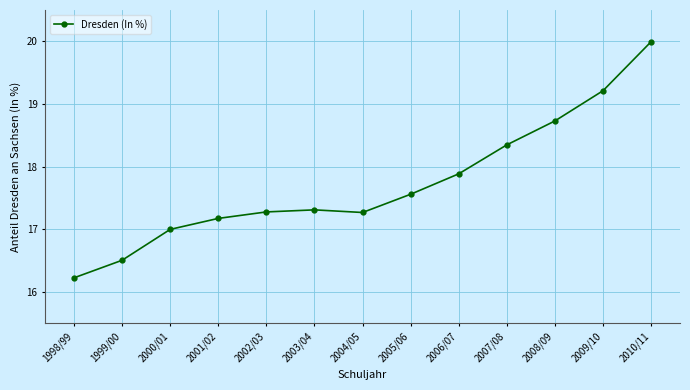

What is the change in value from 2006/07 to 2010/11?

+2.1